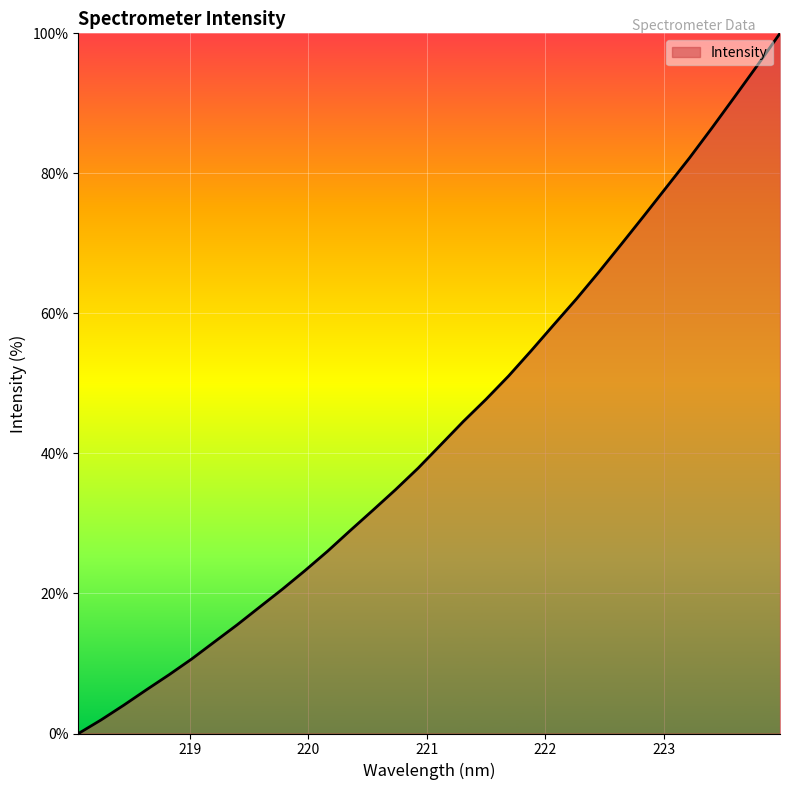

How many distinct data groups are displayed?

1